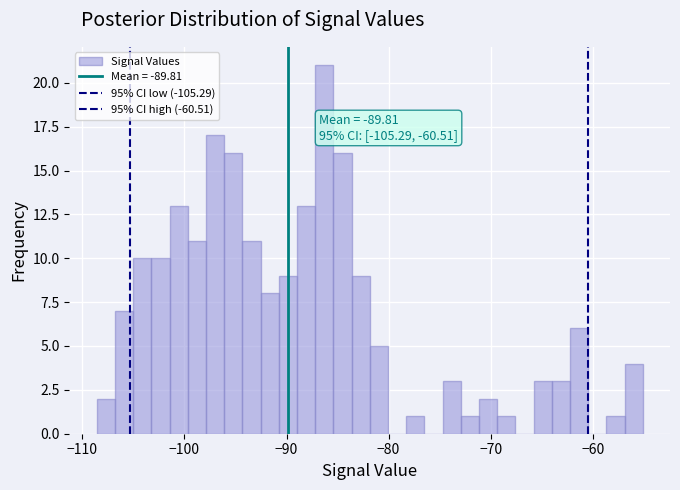

Around what value on the x-axis is the tallest bar? Give the approximate position of its centre, as read against the axis.

-86